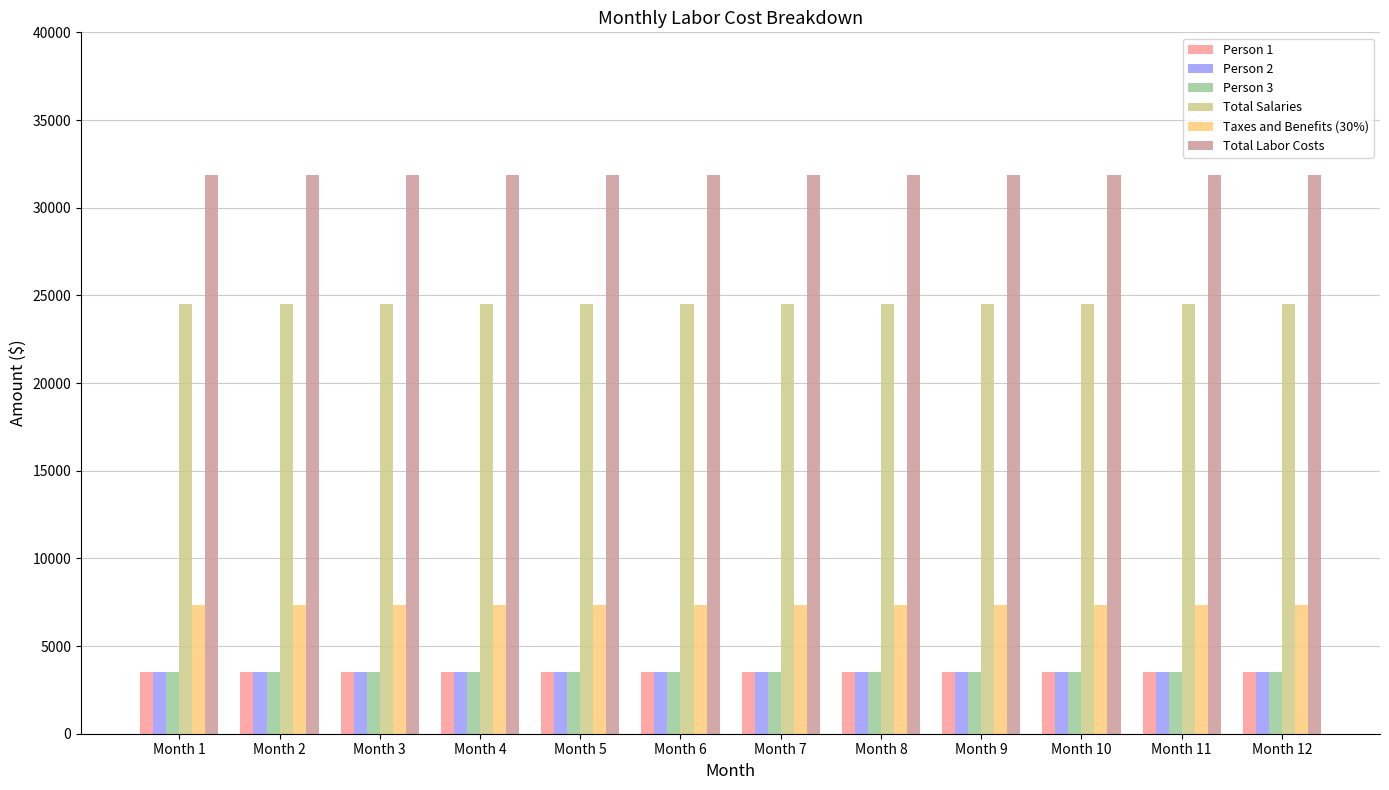

How many bars are there in total?

72